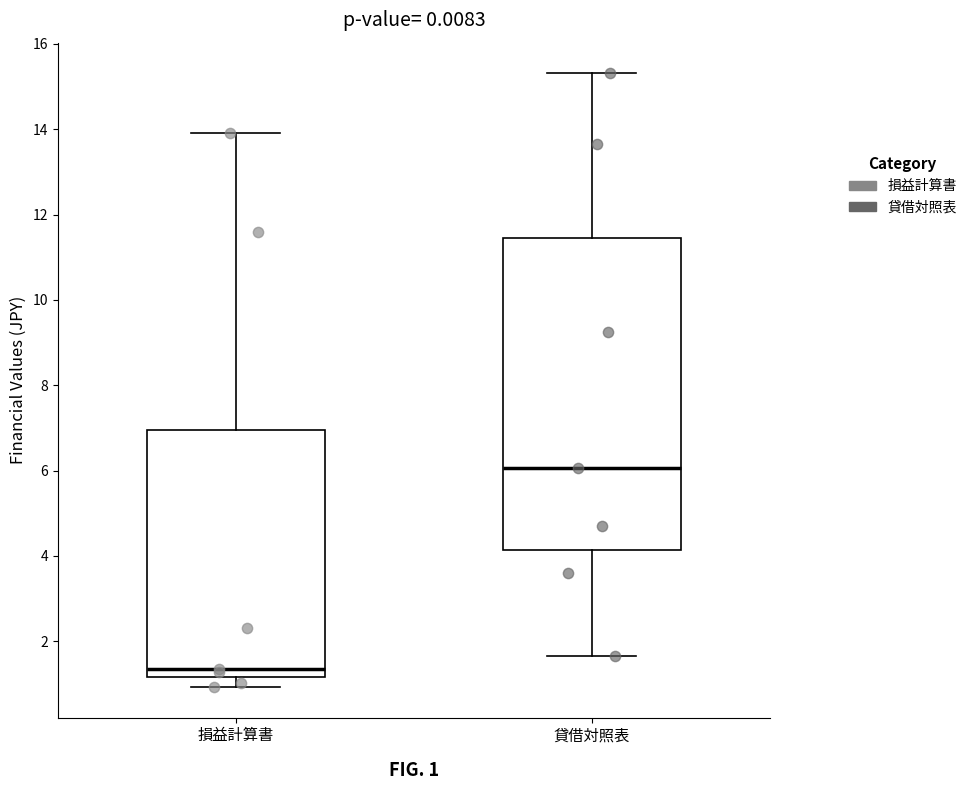

Where is the upper edge of the box for 損益計算書 on the y-axis? The values are not printed on the chart, so give them approximately, as read against the axis.

7.0